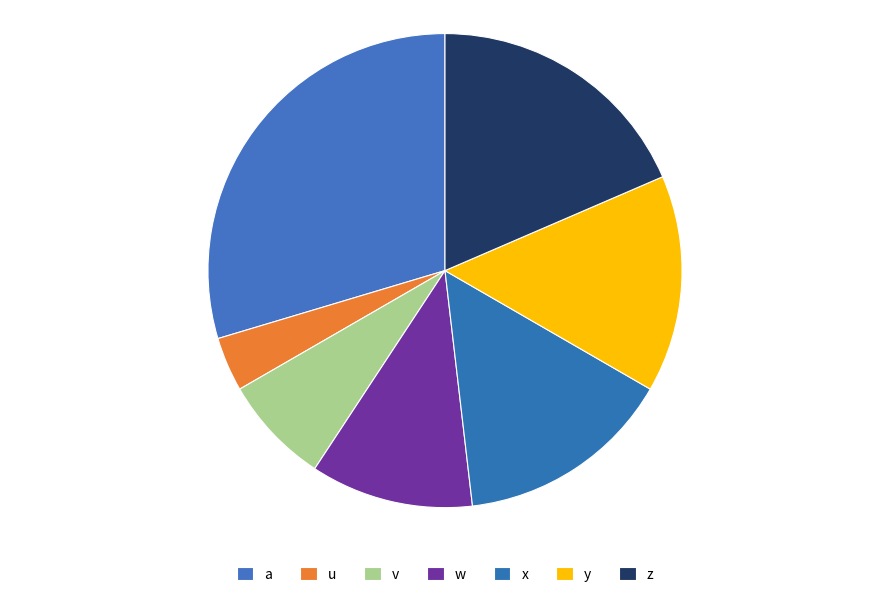

The a slice represents 30% of the pie. True or false?

True